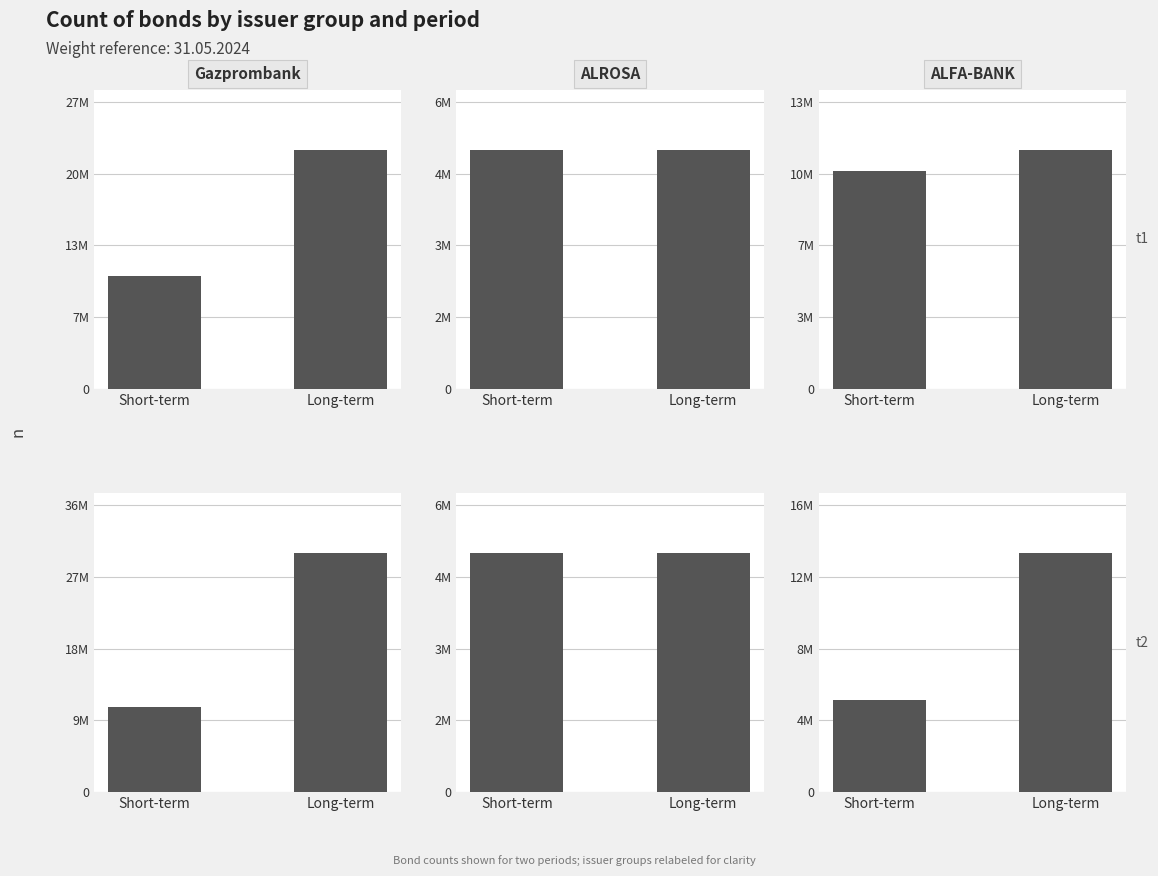

Which category has the lowest value in the ALROSA series?

Short-term